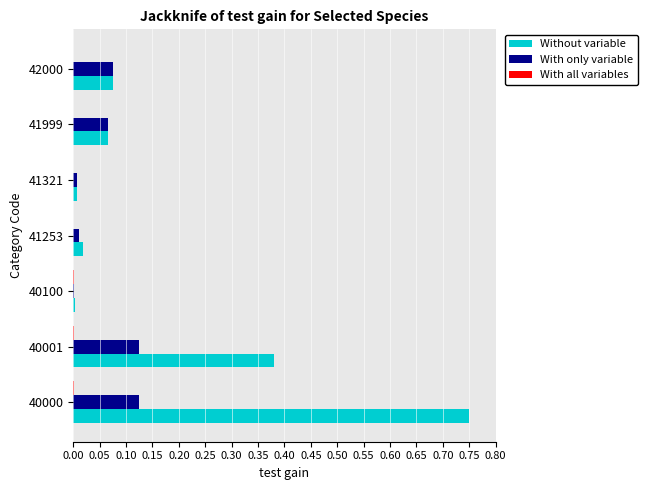

Is it true that With only variable equals 0.0 at 41321?

True